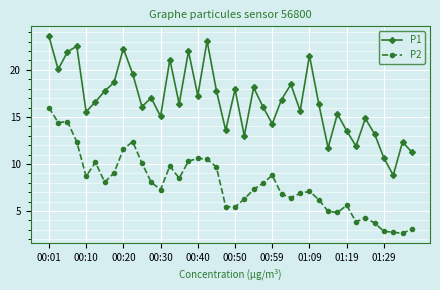

How many interior local peaks does the P1 series have?

13